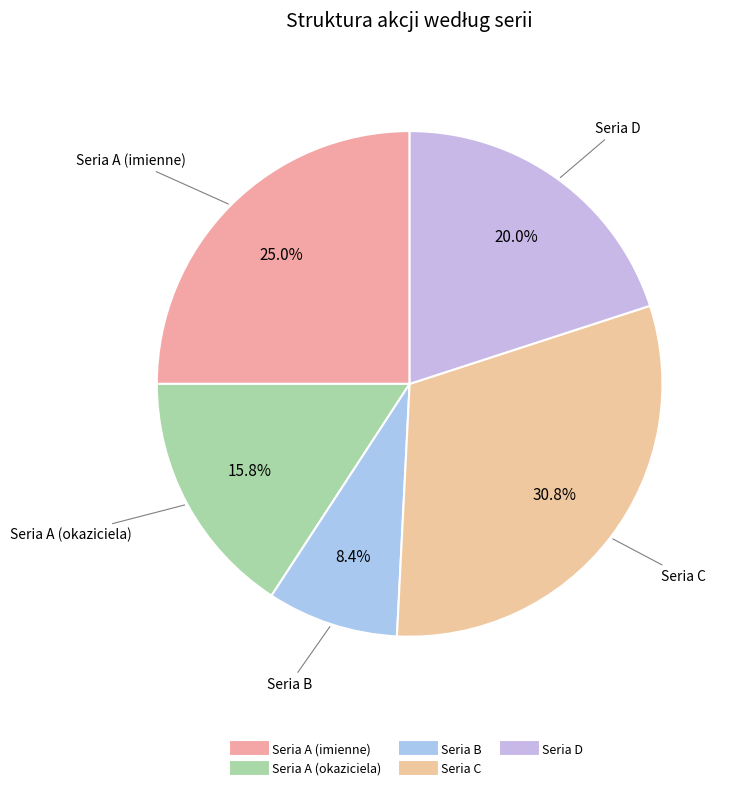

Which slice is the largest?

Seria C